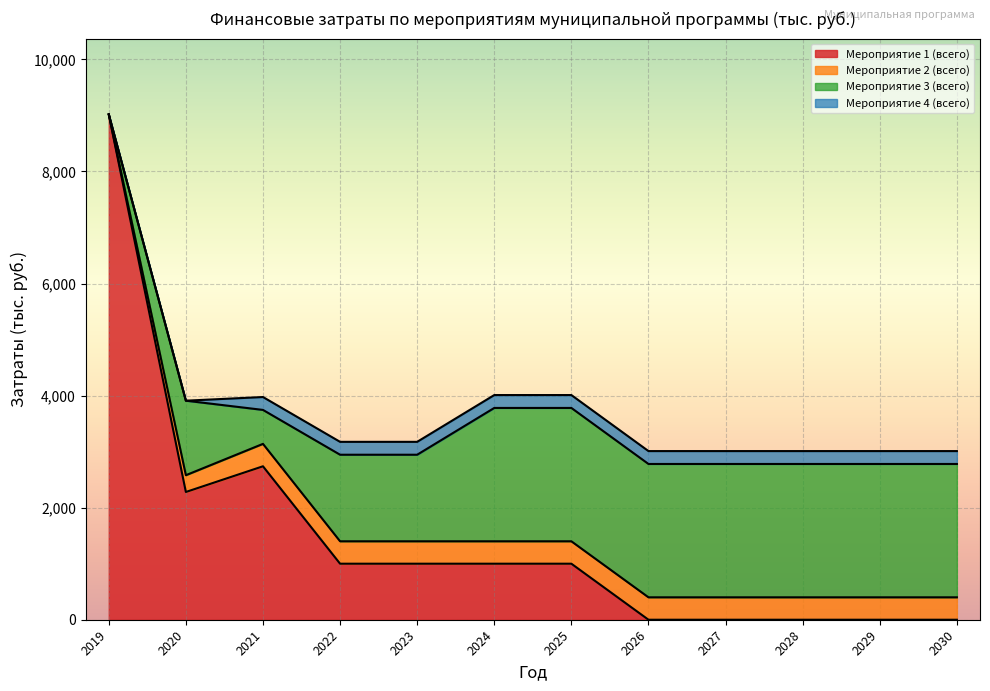

How many interior local valleys does the Мероприятие 1 (всего) series have?

1